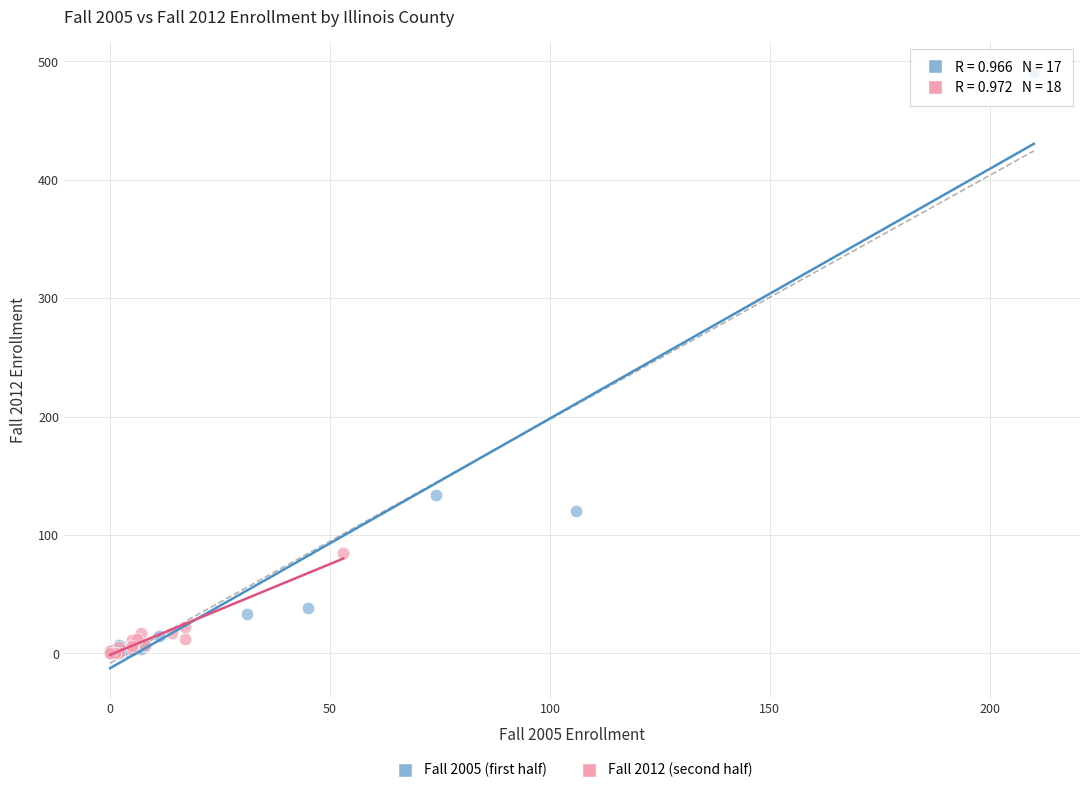

Which series reaches the maximum Y coordinate?

Fall 2005 (first half)